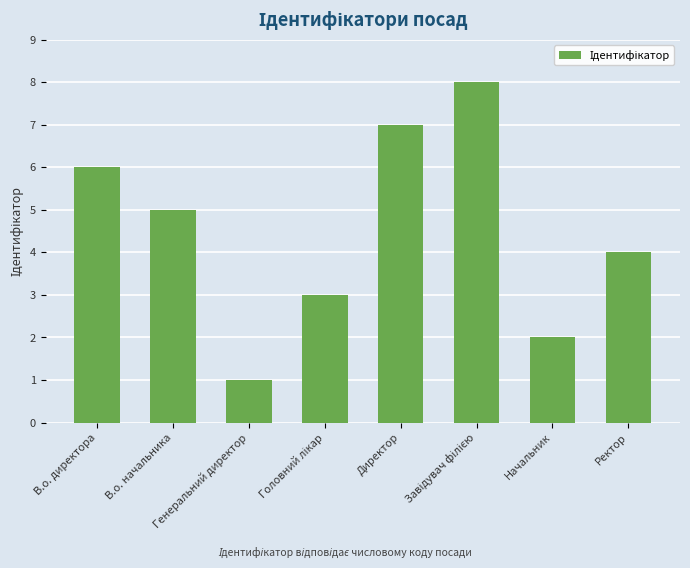

What is the maximum value shown in the chart?

8